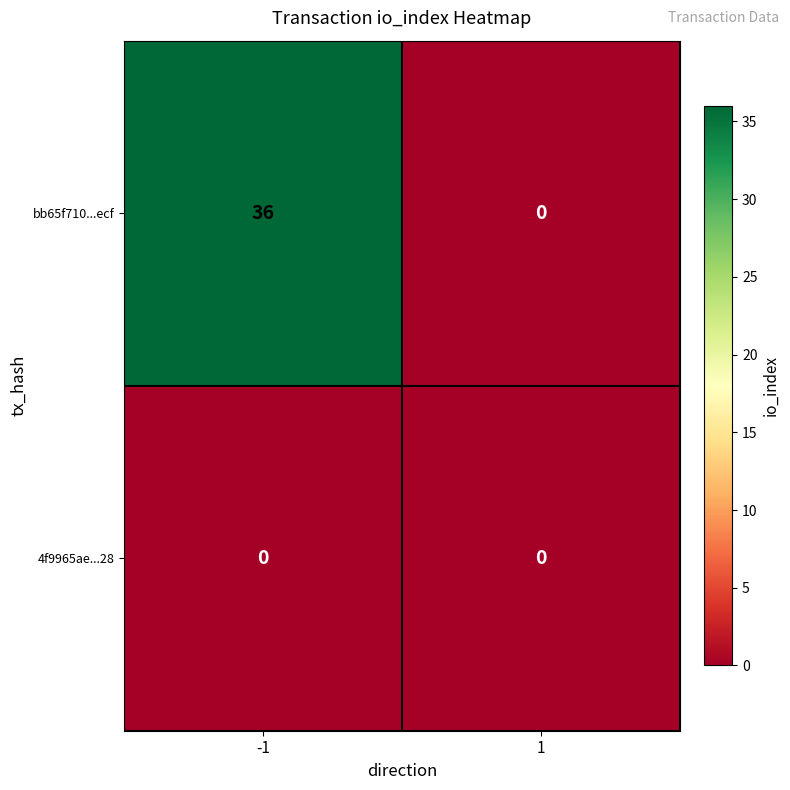

List the series in order of their overall mean, highest first.

bb65f710...ecf, 4f9965ae...28